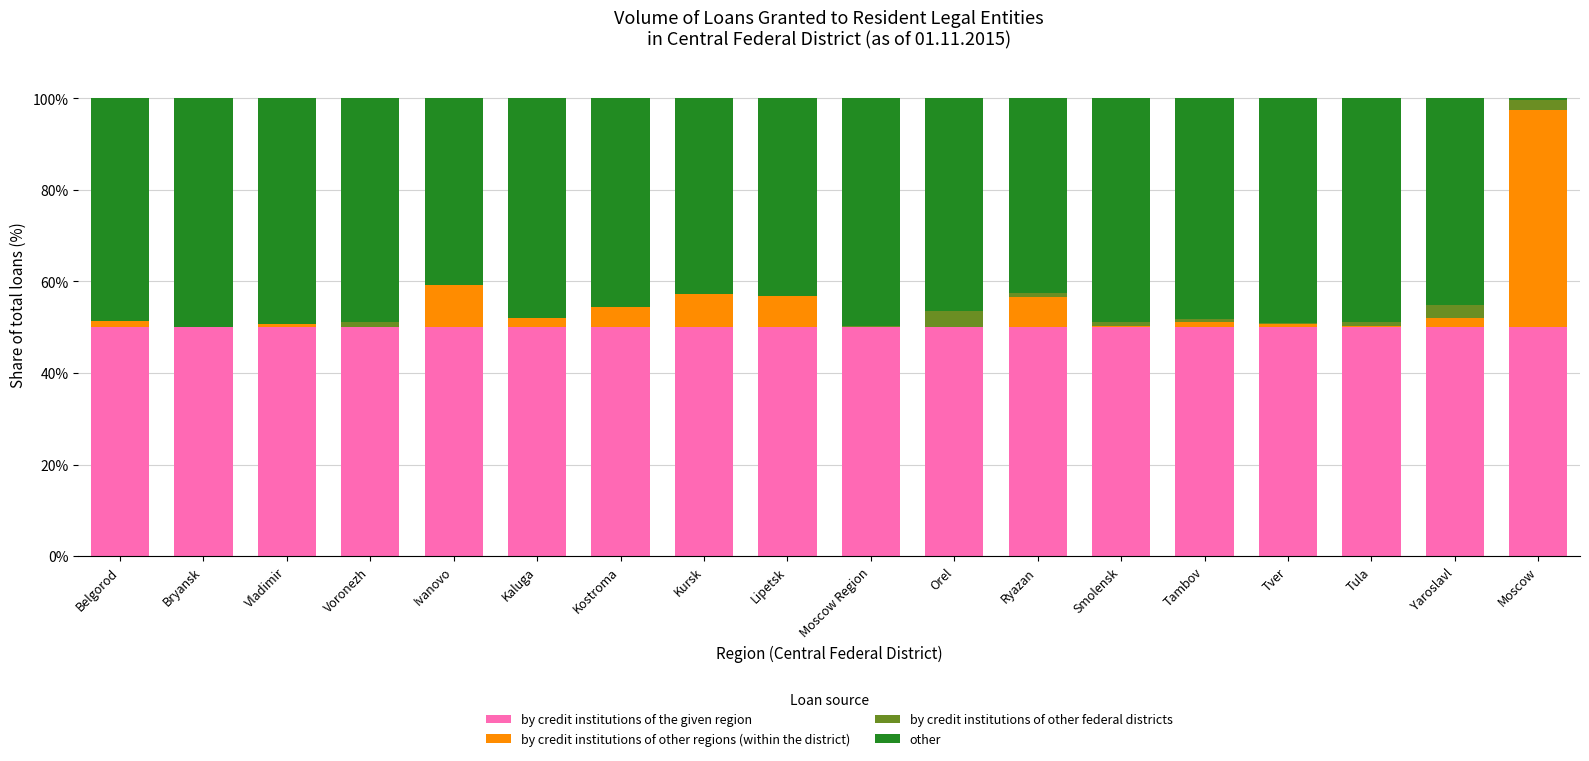

True or false: by credit institutions of the given region has a value of 50.0 at Voronezh.

True